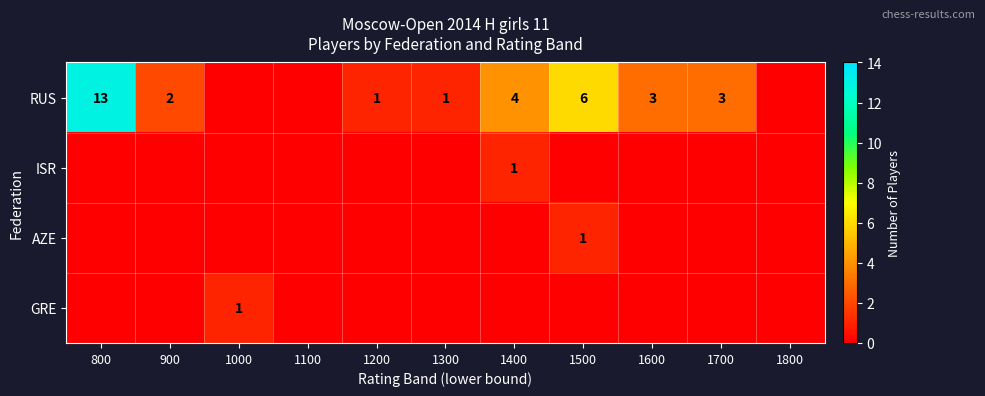

The RUS series shows 6 at 1500. True or false?

True